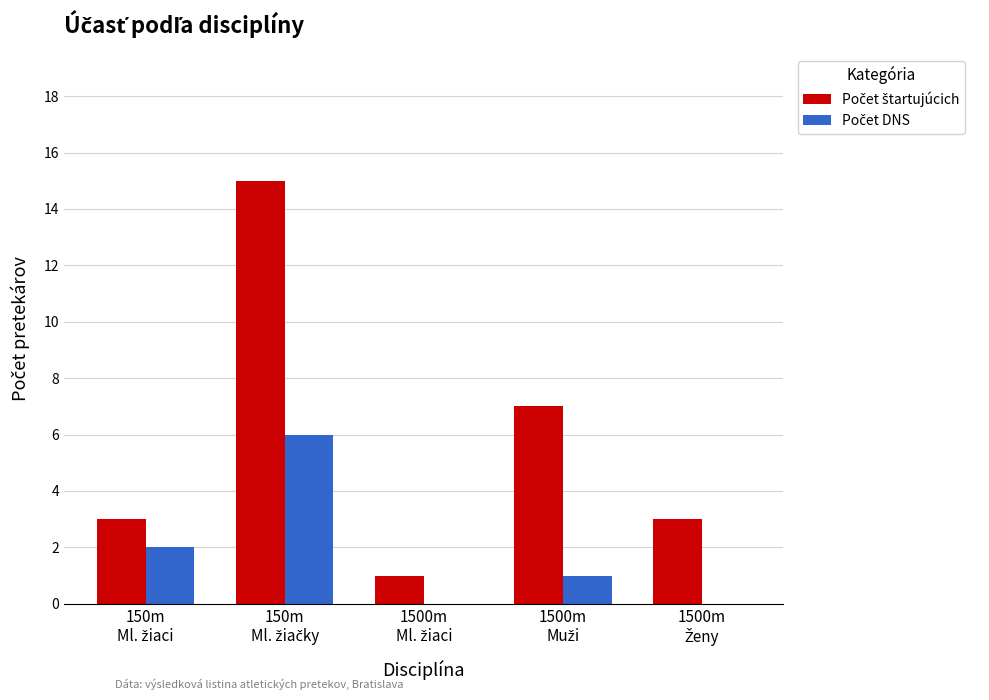

What is the maximum value shown in the chart?

15